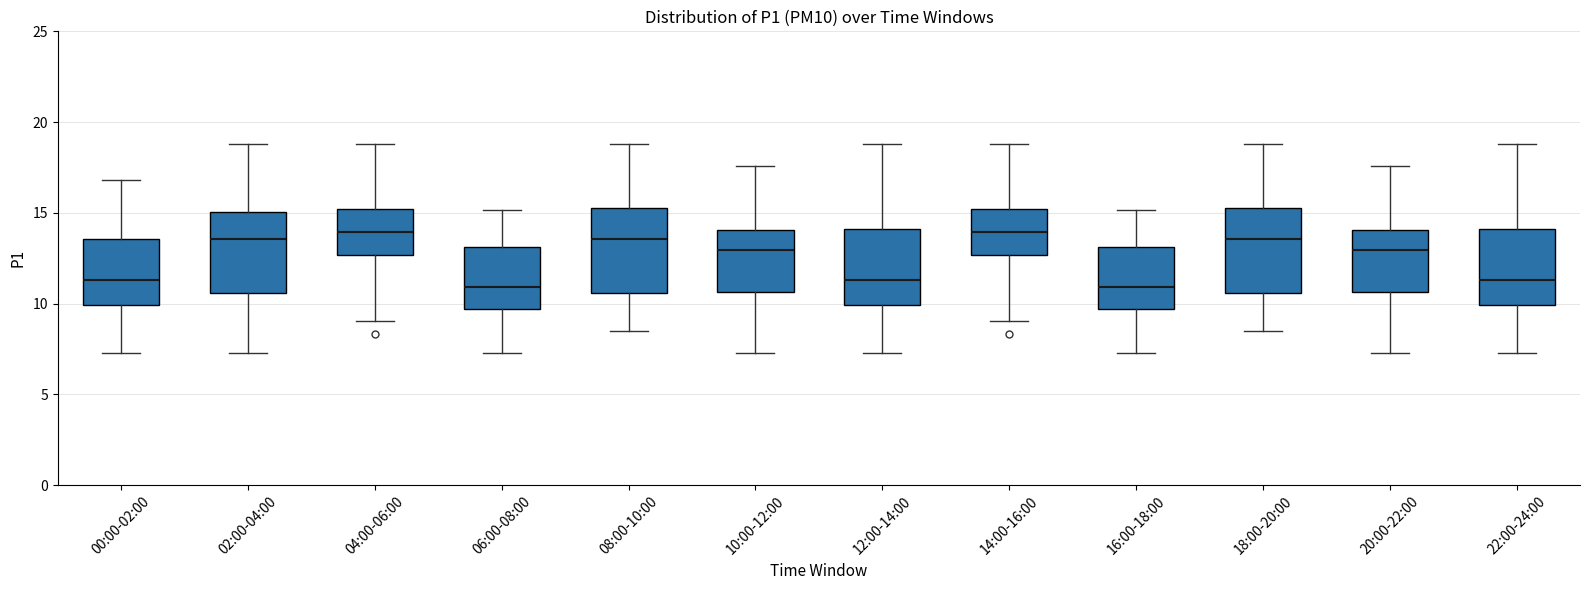

Reading left to right, transcribe this box plot: for each box, give where its median line is, the range the box spans, and where its two whiskers end, as read against the y-axis. The values are not printed on the chart, so give them approximately, as read against the axis.

00:00-02:00: median 11.5, box 10.0 to 13.5, whiskers 7.5 to 17.0
02:00-04:00: median 13.5, box 10.5 to 15.0, whiskers 7.5 to 19.0
04:00-06:00: median 14.0, box 12.5 to 15.0, whiskers 9.0 to 19.0
06:00-08:00: median 11.0, box 9.5 to 13.0, whiskers 7.5 to 15.0
08:00-10:00: median 13.5, box 10.5 to 15.5, whiskers 8.5 to 19.0
10:00-12:00: median 13.0, box 10.5 to 14.0, whiskers 7.5 to 17.5
12:00-14:00: median 11.5, box 10.0 to 14.0, whiskers 7.5 to 19.0
14:00-16:00: median 14.0, box 12.5 to 15.0, whiskers 9.0 to 19.0
16:00-18:00: median 11.0, box 9.5 to 13.0, whiskers 7.5 to 15.0
18:00-20:00: median 13.5, box 10.5 to 15.5, whiskers 8.5 to 19.0
20:00-22:00: median 13.0, box 10.5 to 14.0, whiskers 7.5 to 17.5
22:00-24:00: median 11.5, box 10.0 to 14.0, whiskers 7.5 to 19.0